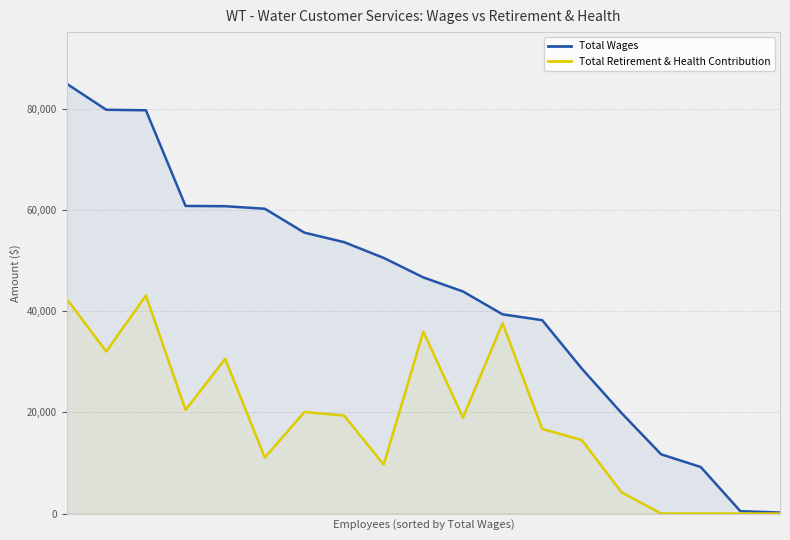

The Total Retirement & Health Contribution series shows 6649 at 5. True or false?

False